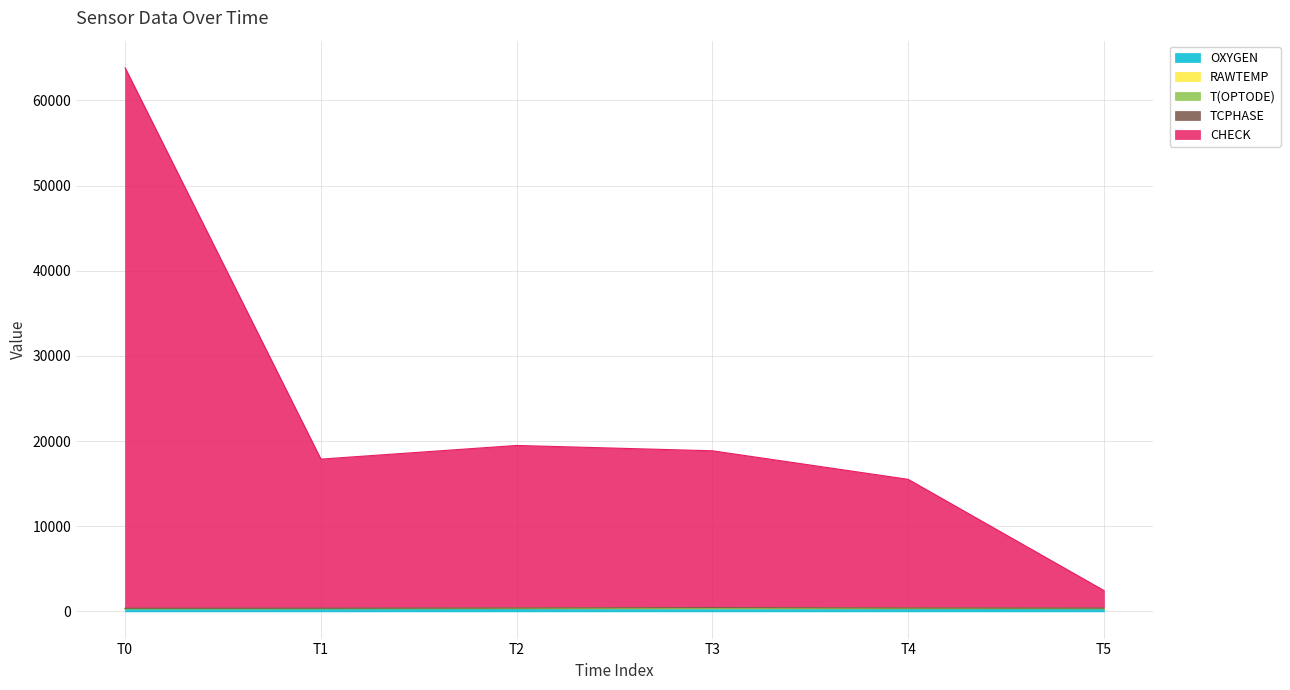

What is the value of the OXYGEN point at the 4th from the left?

276.1